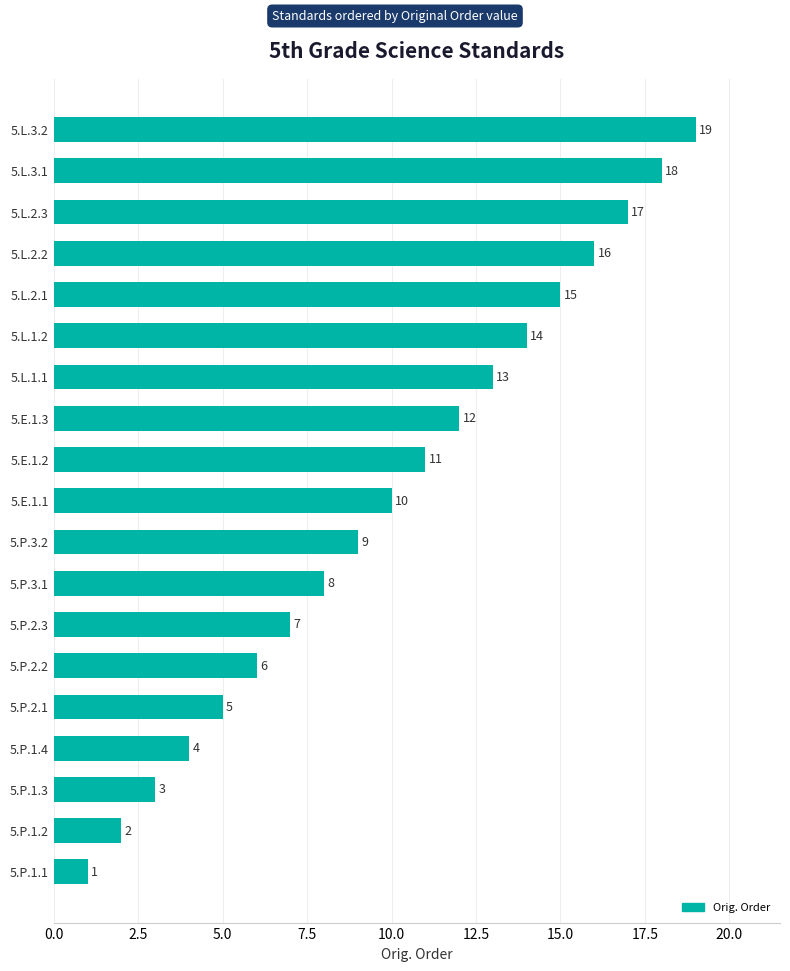

List the labels in order of value, smallest first.

5.P.1.1, 5.P.1.2, 5.P.1.3, 5.P.1.4, 5.P.2.1, 5.P.2.2, 5.P.2.3, 5.P.3.1, 5.P.3.2, 5.E.1.1, 5.E.1.2, 5.E.1.3, 5.L.1.1, 5.L.1.2, 5.L.2.1, 5.L.2.2, 5.L.2.3, 5.L.3.1, 5.L.3.2